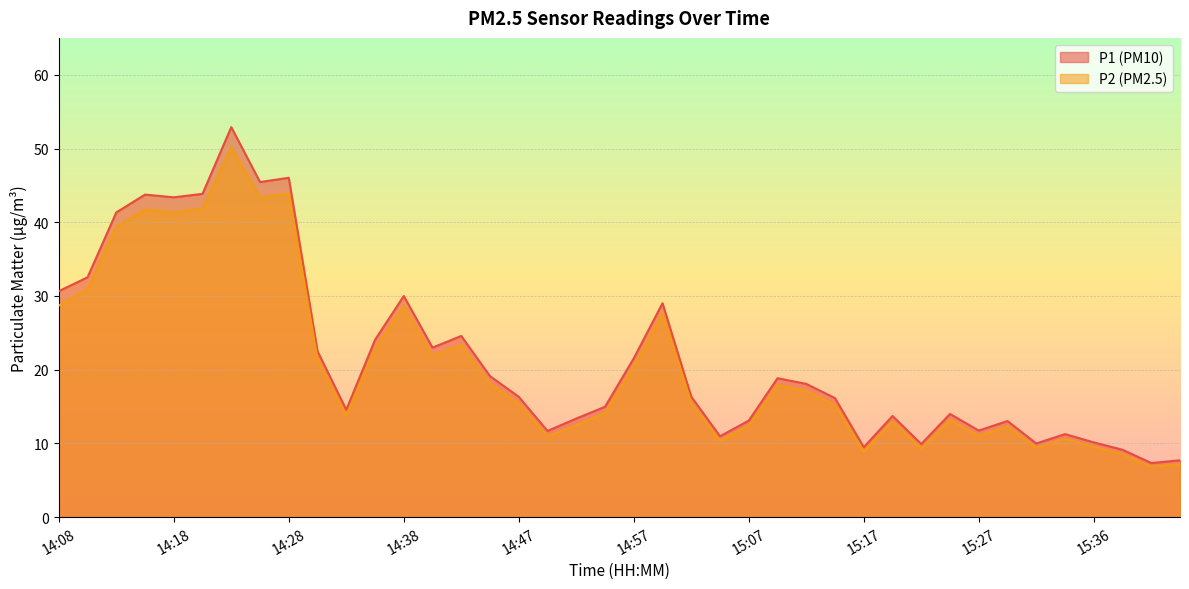

What position from the right is 14:40?

27